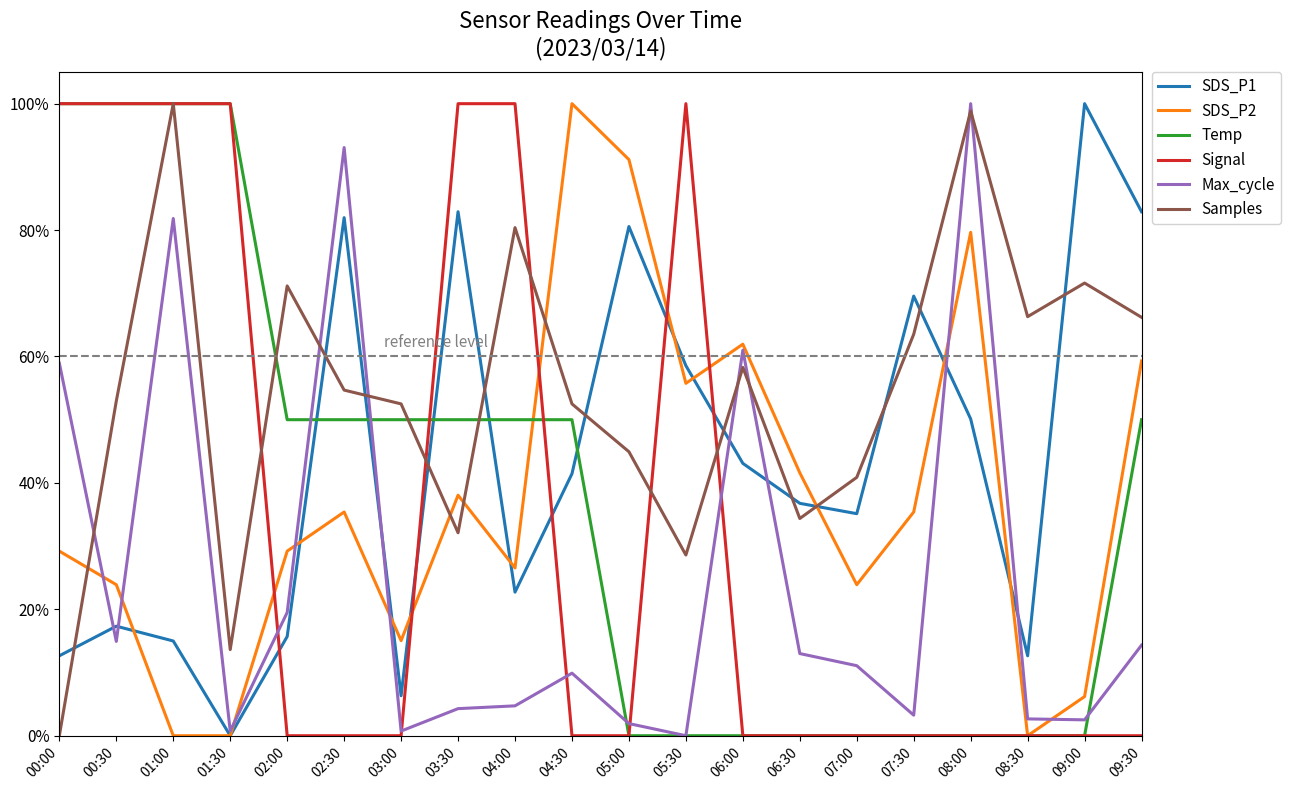

Does the chart display data point markers on the line(s)?

No